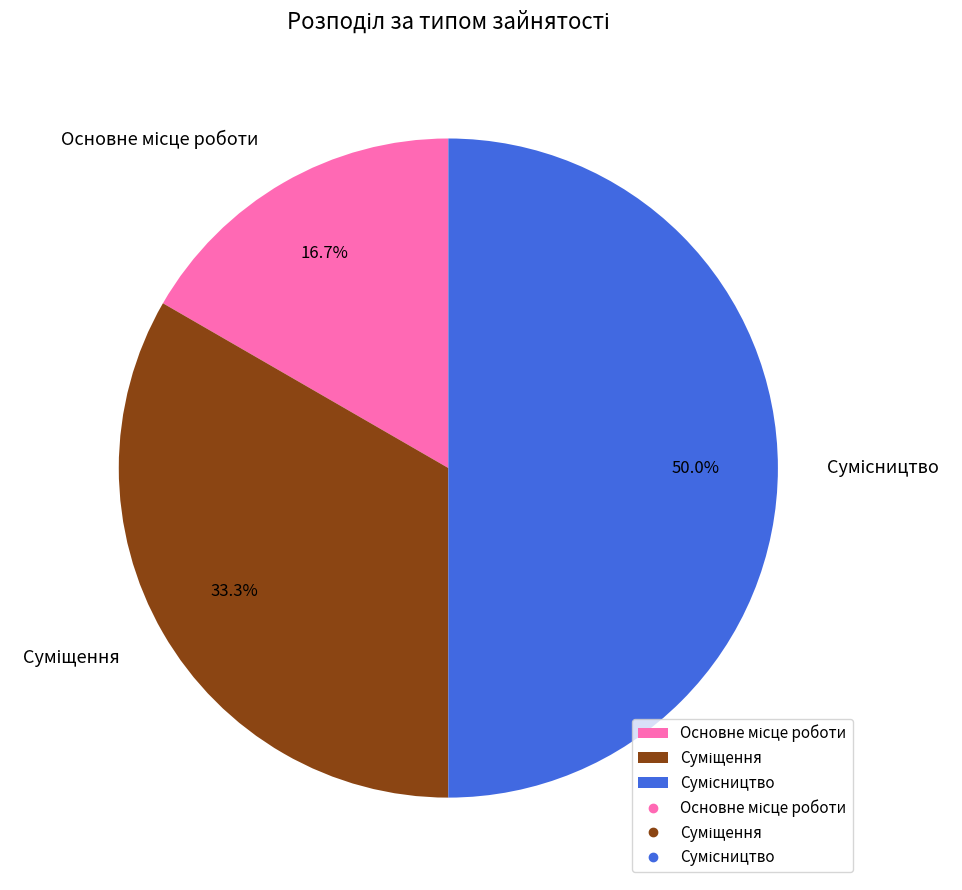

Is it true that Основне місце роботи is 24% of the pie?

False